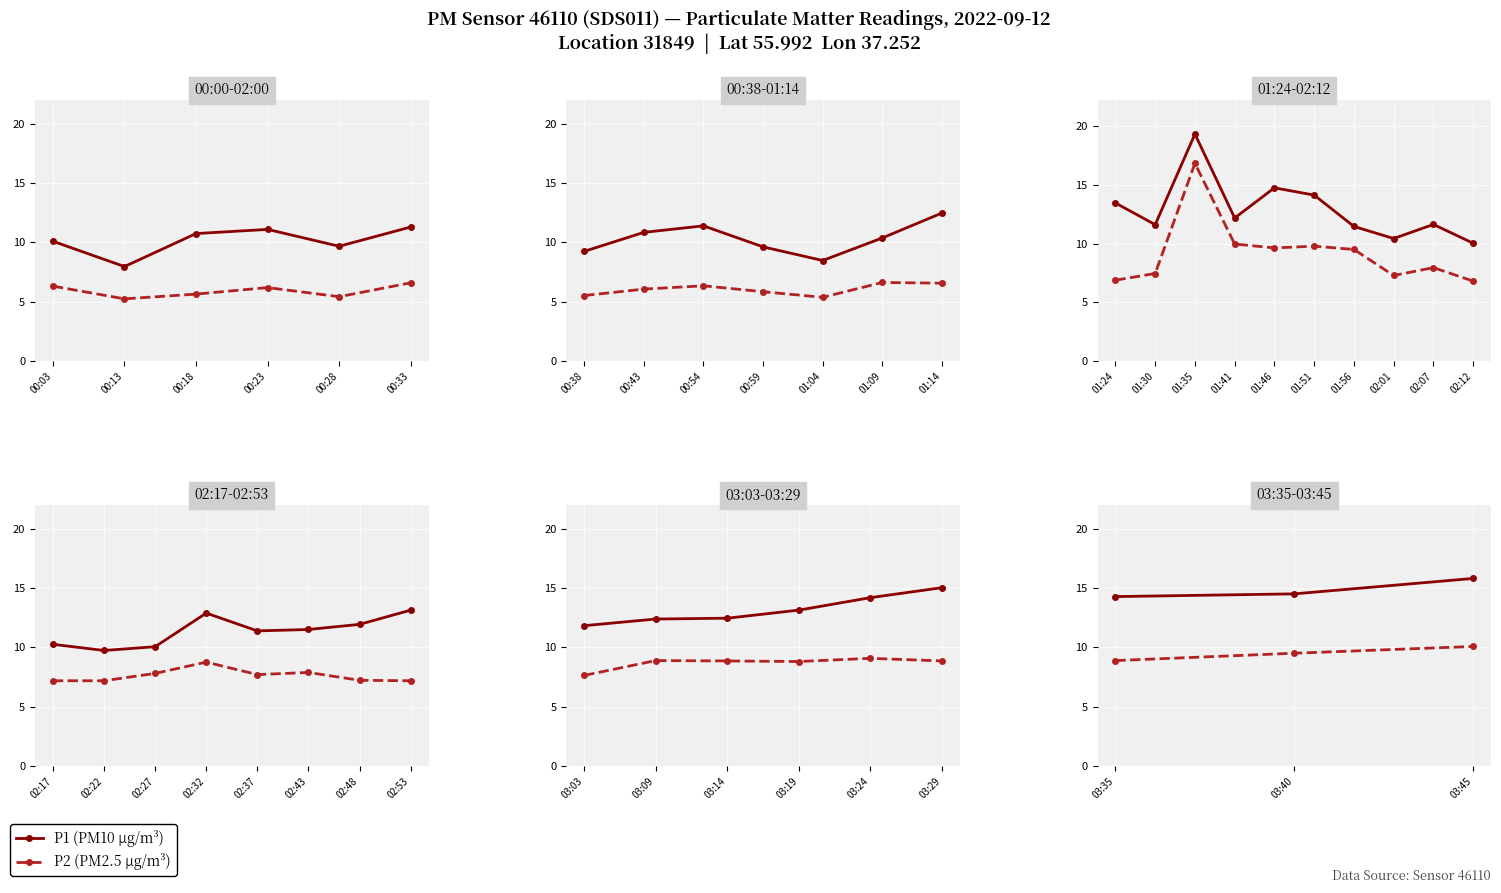

List the series in order of their peak value, lowest first.

P2 (PM2.5), P1 (PM10)